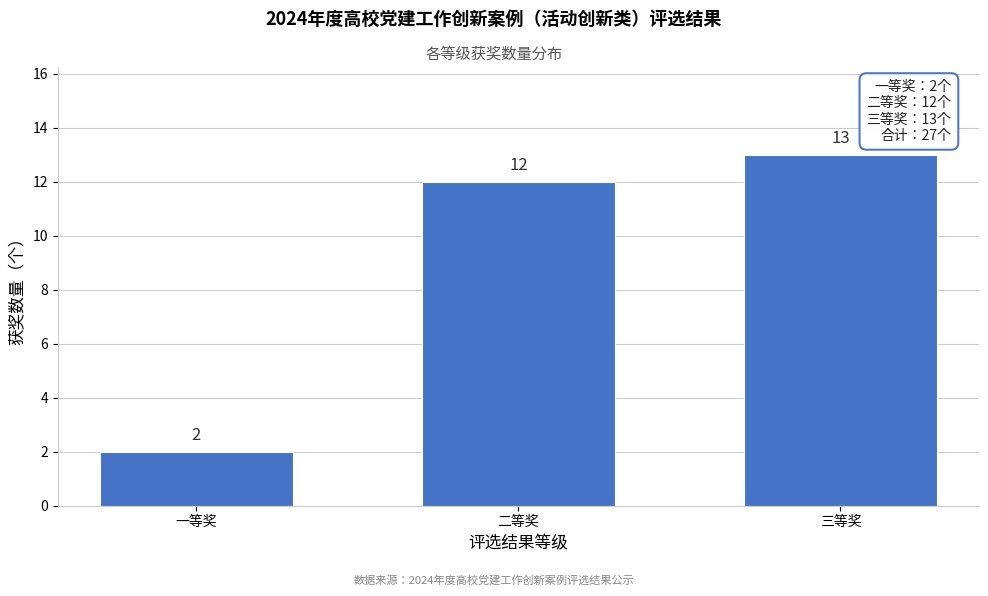

Reading left to right, extract all data points from this chart.

2	12	13